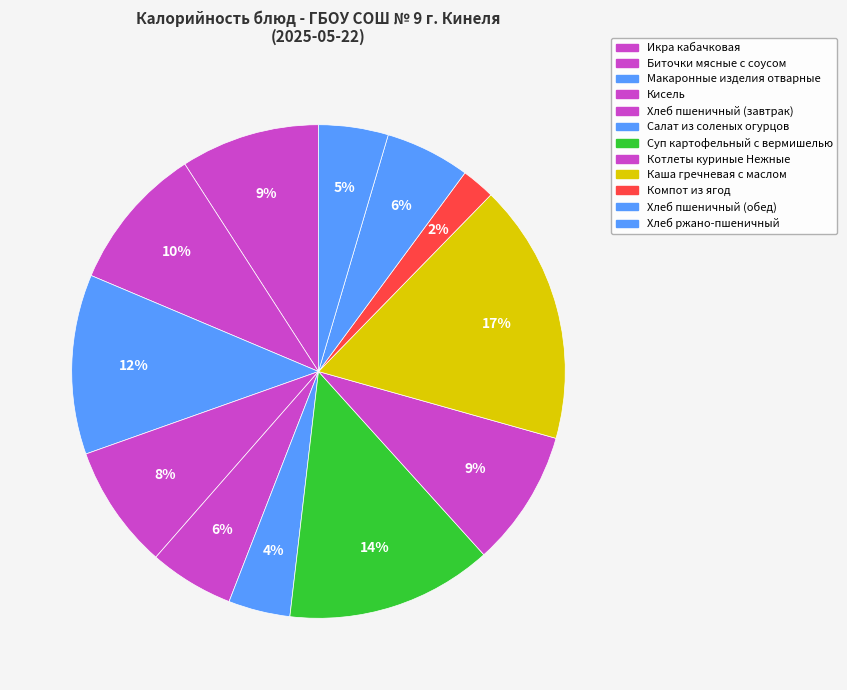

The Суп картофельный с вермишелью slice represents 14% of the pie. True or false?

True